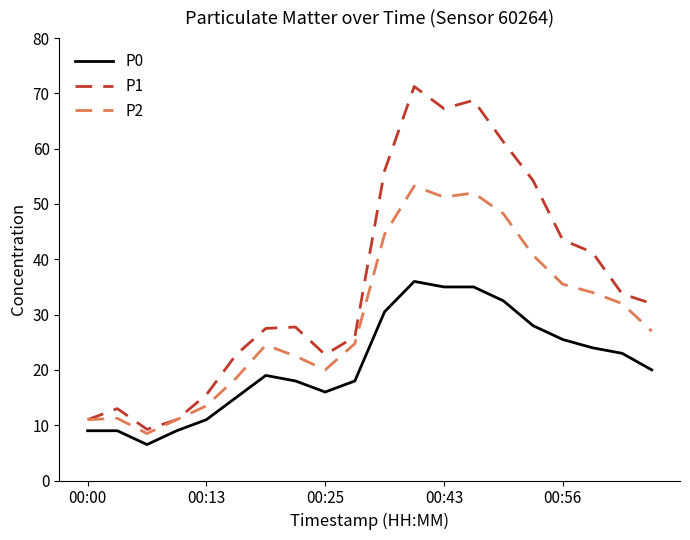

What is the smallest value displayed?

6.5